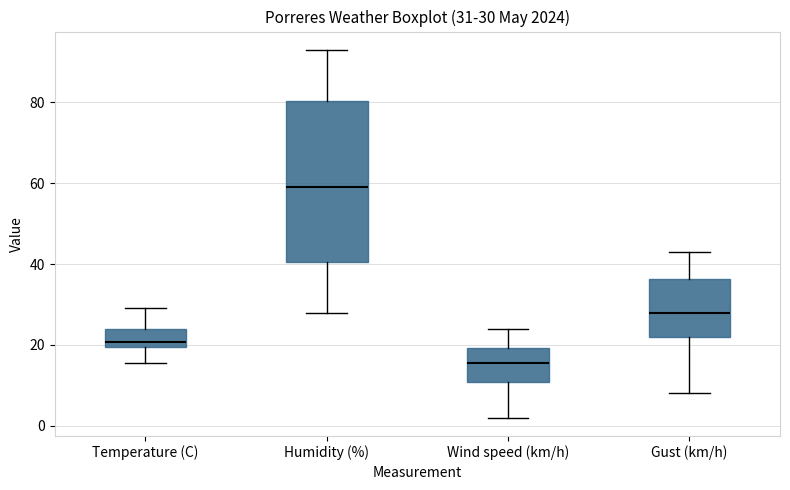

Comparing the boxes themselves (not the whiskers), which one is the tallest?

Humidity (%)